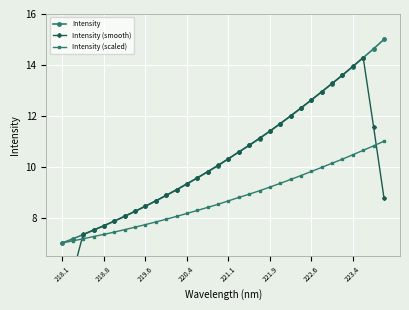

What are all the series names shown in the legend?

Intensity, Intensity (smooth), Intensity (scaled)